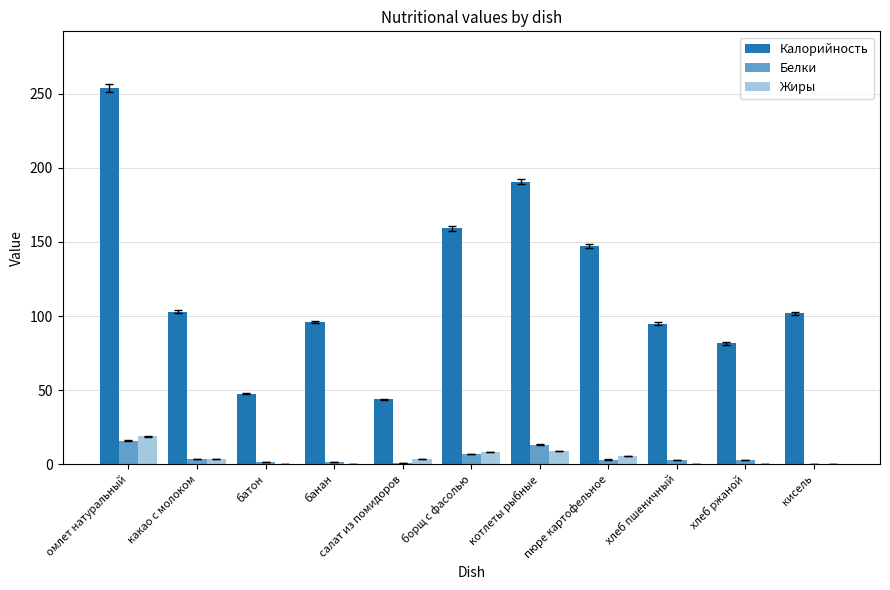

Is the value of Жиры at хлеб пшеничный greater than the value of Калорийность at хлеб ржаной?

No